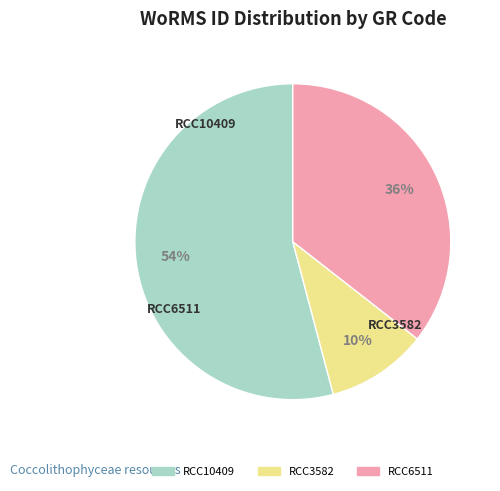

The RCC6511 slice represents 36% of the pie. True or false?

True